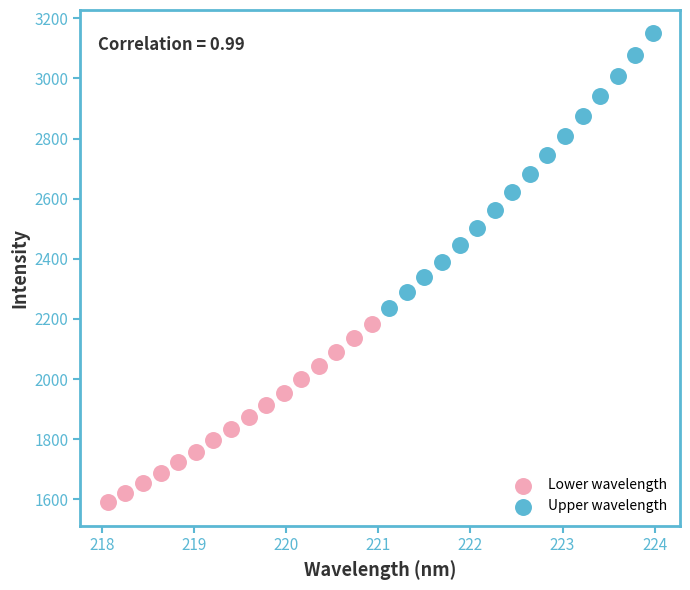

Which series has the largest Y range (max minus min)?

Upper wavelength